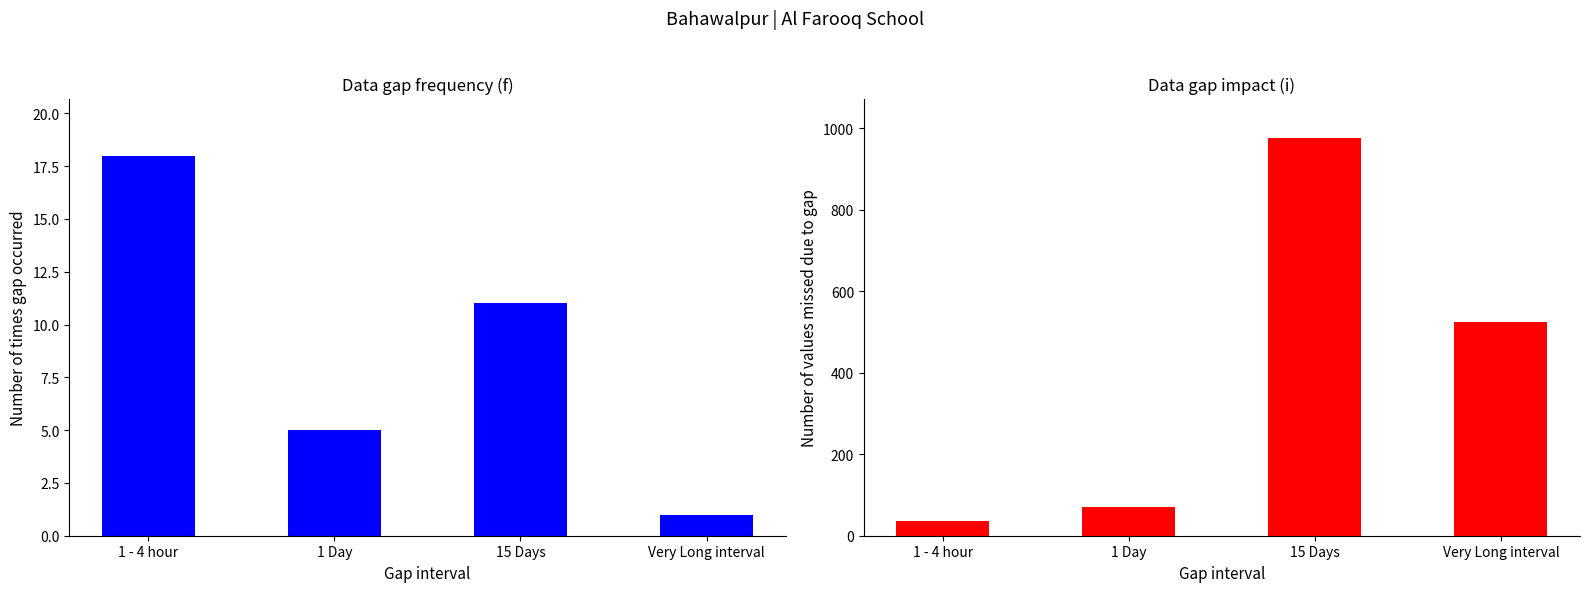

What is the difference between the maximum and minimum values in the Data gap frequency (f) series?

17